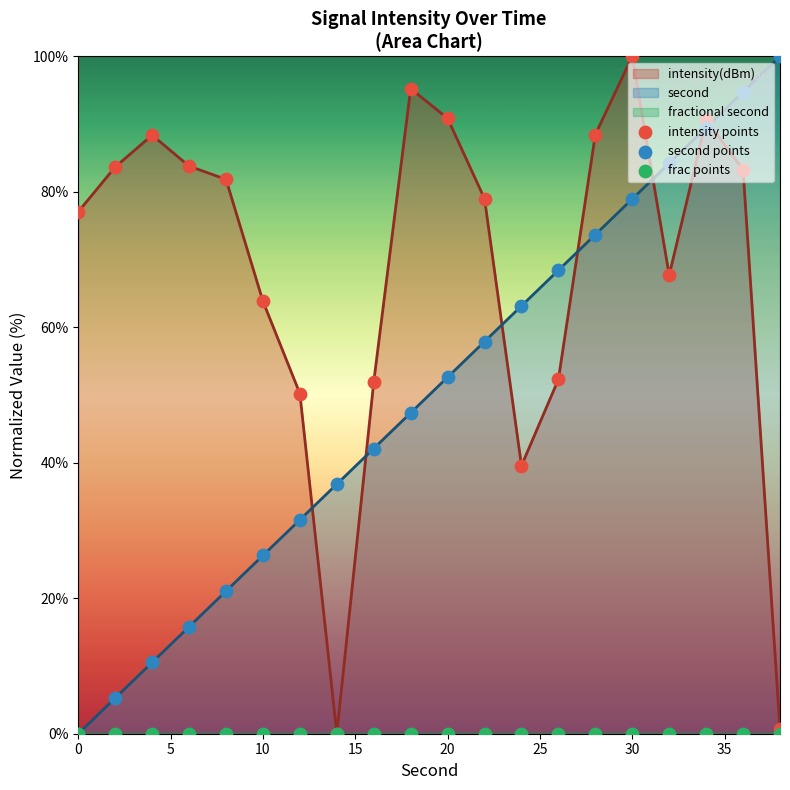

At which label does intensity(dBm) reach its peak?

30